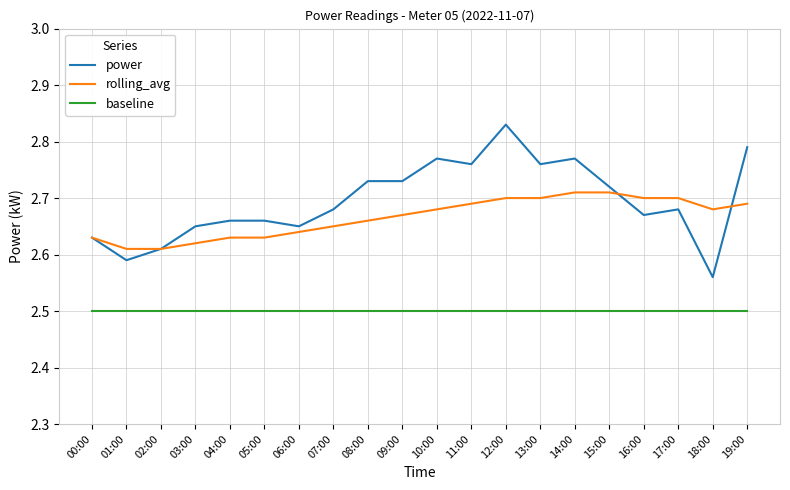

What position from the right is 01:00?

19